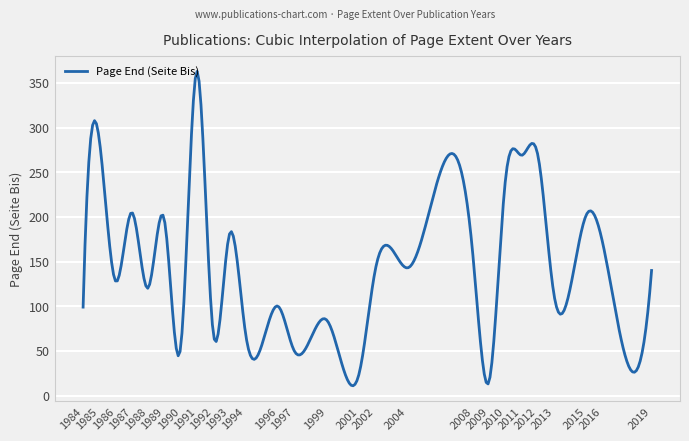

What is the difference between the maximum and minimum values?

352.1